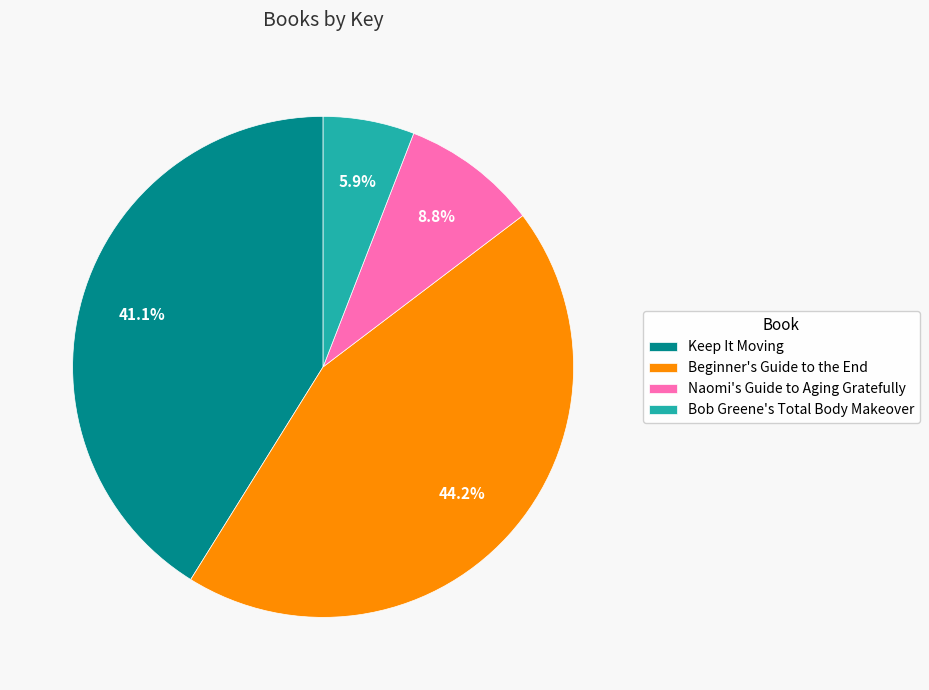

True or false: Keep It Moving accounts for 28% of the total.

False